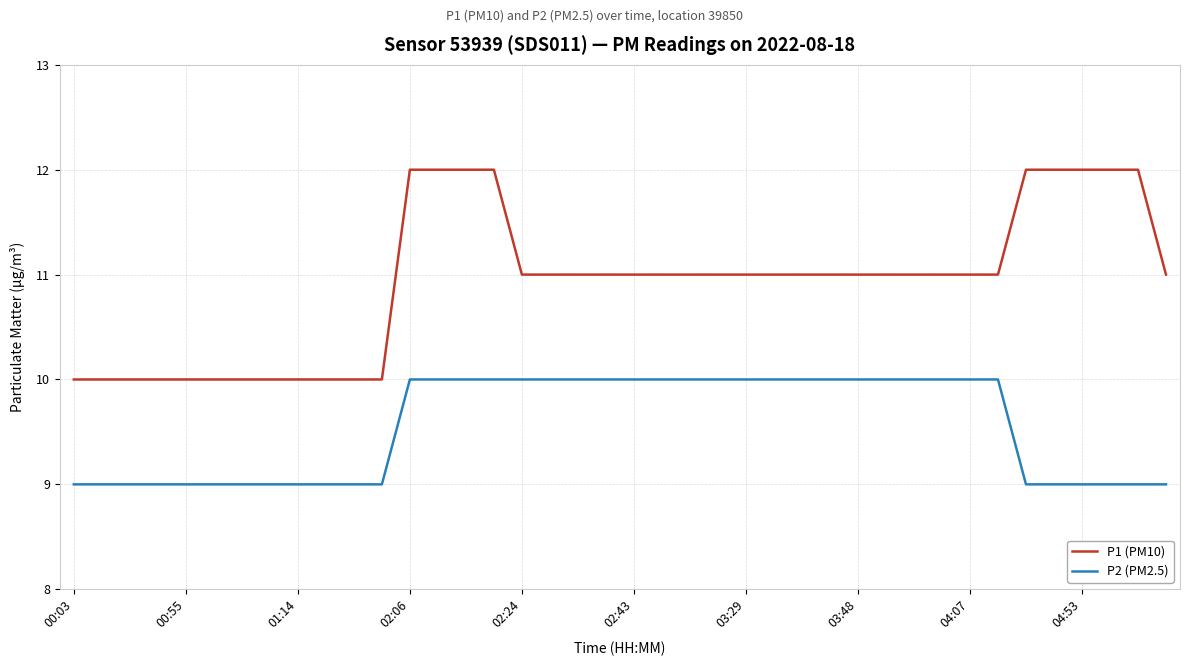

Which series has the largest range (max minus min)?

P1 (PM10)